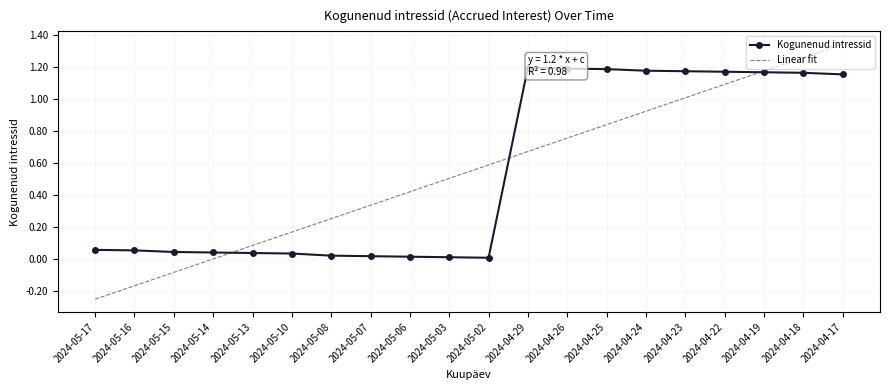

Which label corresponds to the largest value in the chart?

2024-04-17